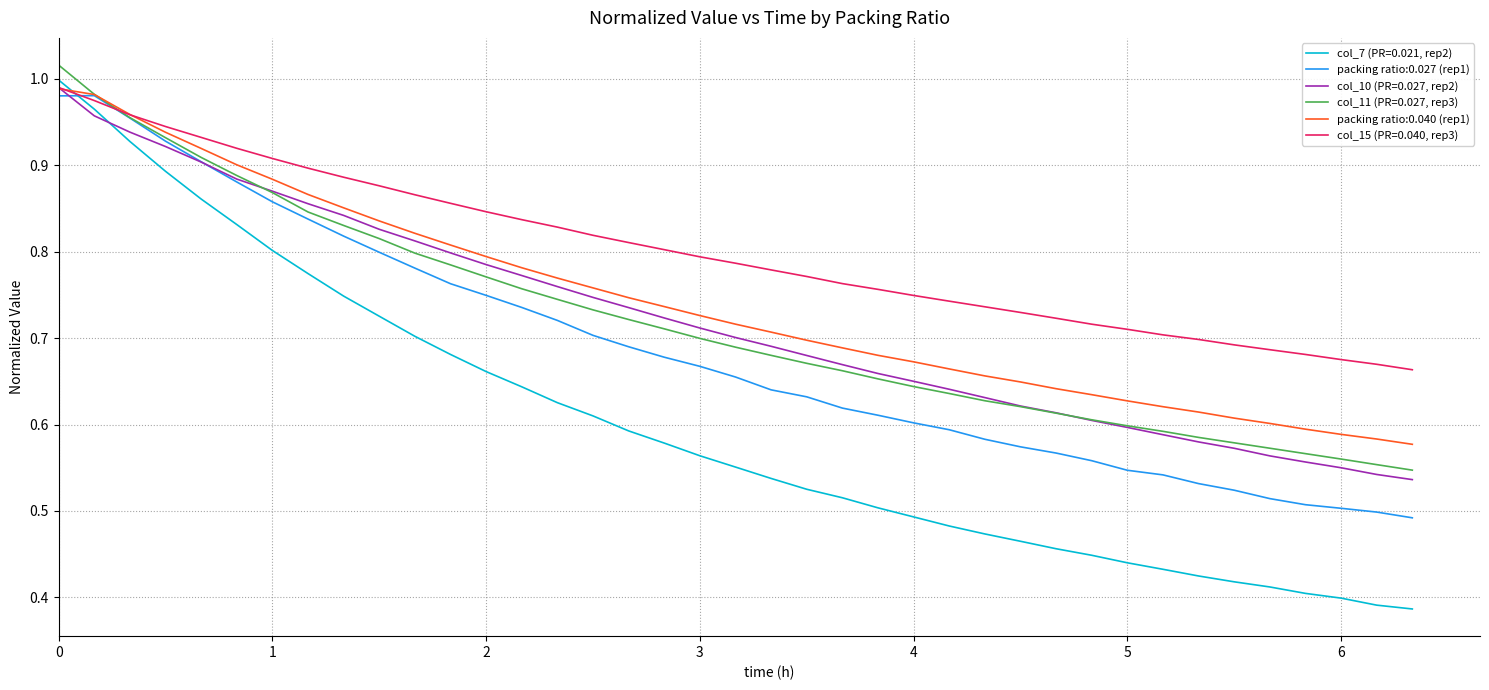

After their last crossing, which series has the higher values: col_7 (PR=0.021, rep2) or packing ratio:0.040 (rep1)?

packing ratio:0.040 (rep1)